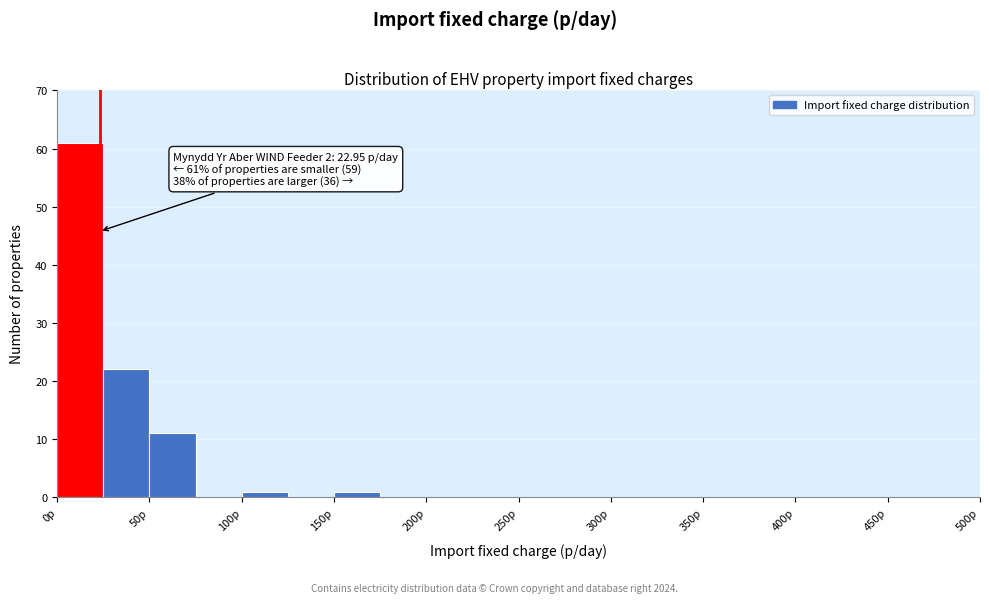

Over which range of the x-axis is the bar tallest?

0 to 25